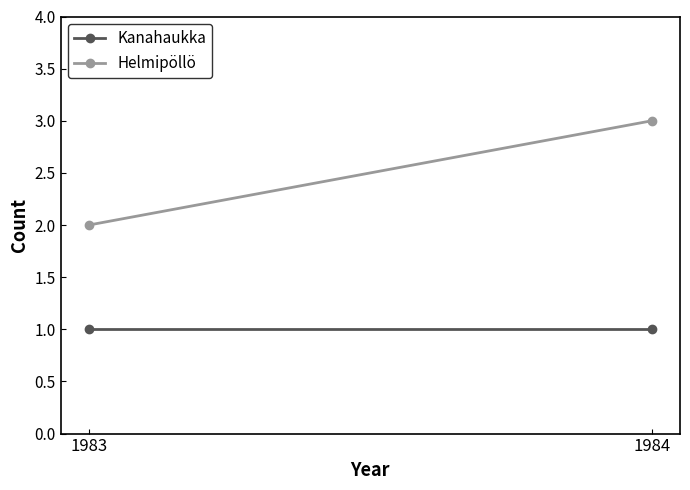

True or false: Kanahaukka has a value of 1 at 1984.

True